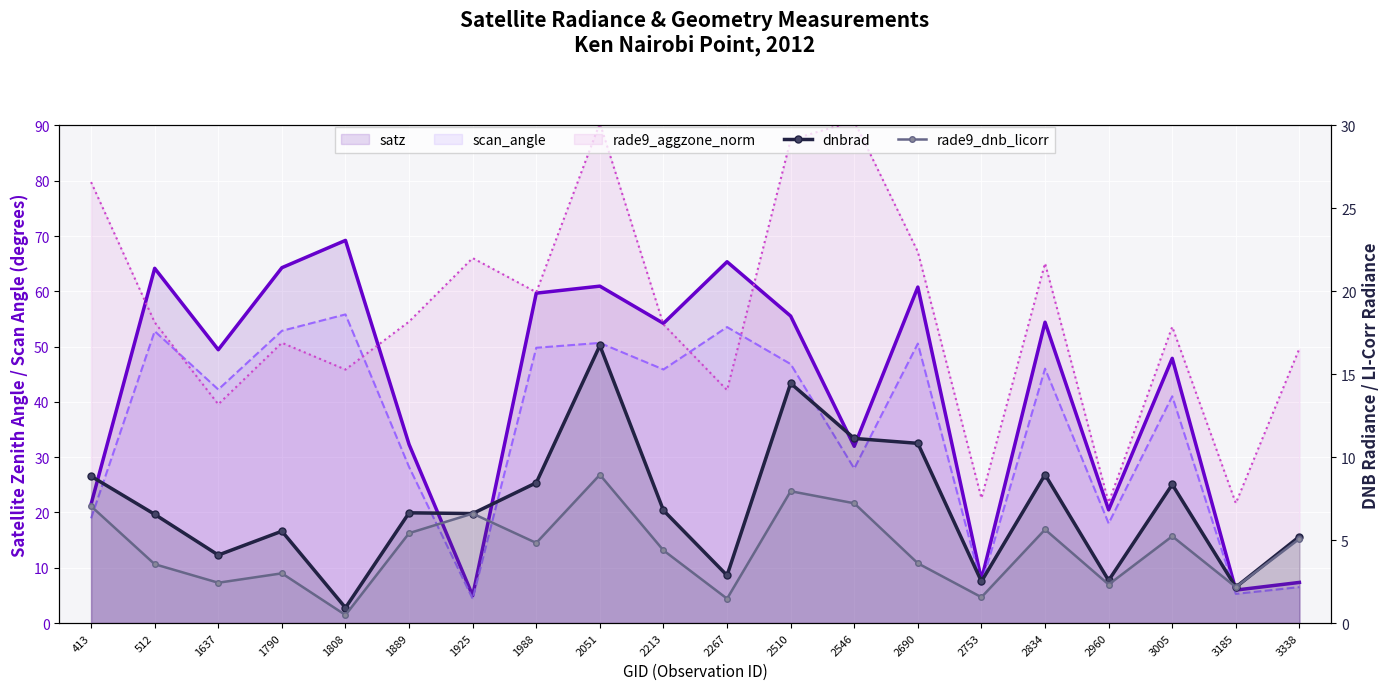

What is the minimum value shown in the chart?

0.5